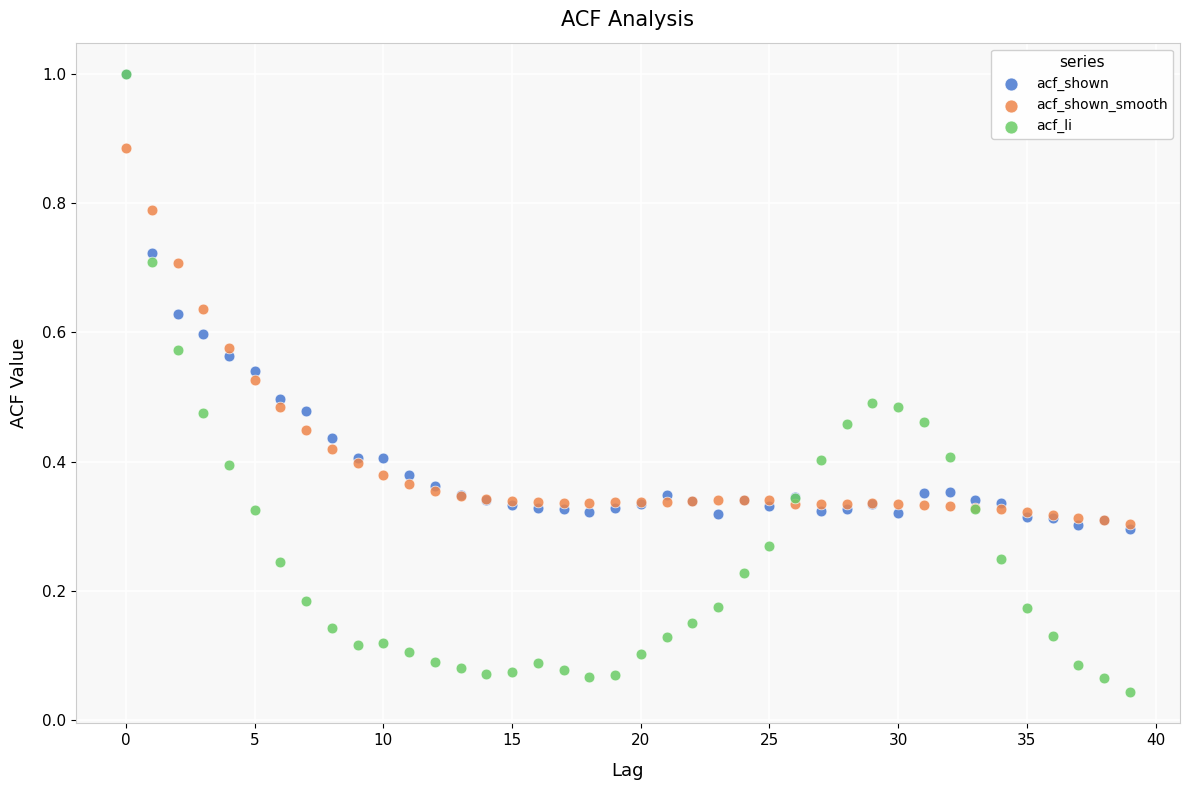

What are all the series names shown in the legend?

acf_shown, acf_shown_smooth, acf_li